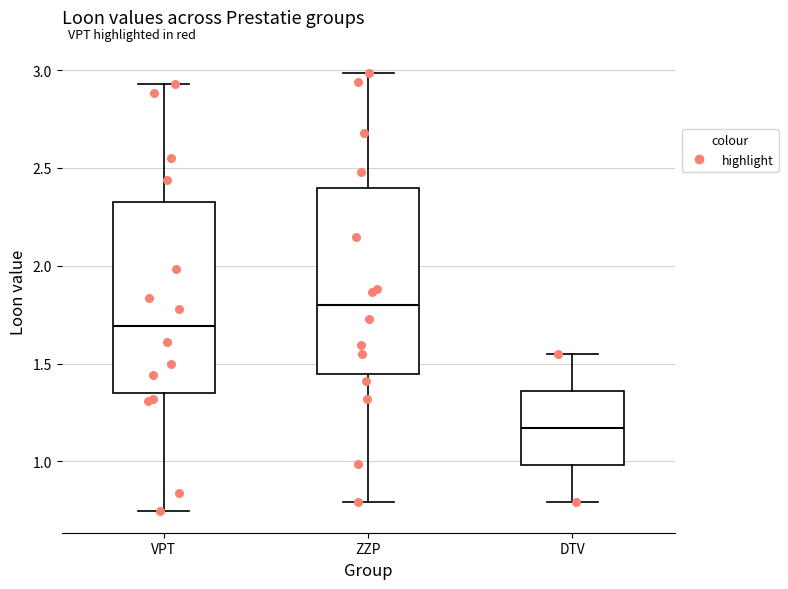

Which box's median line is the highest?

ZZP